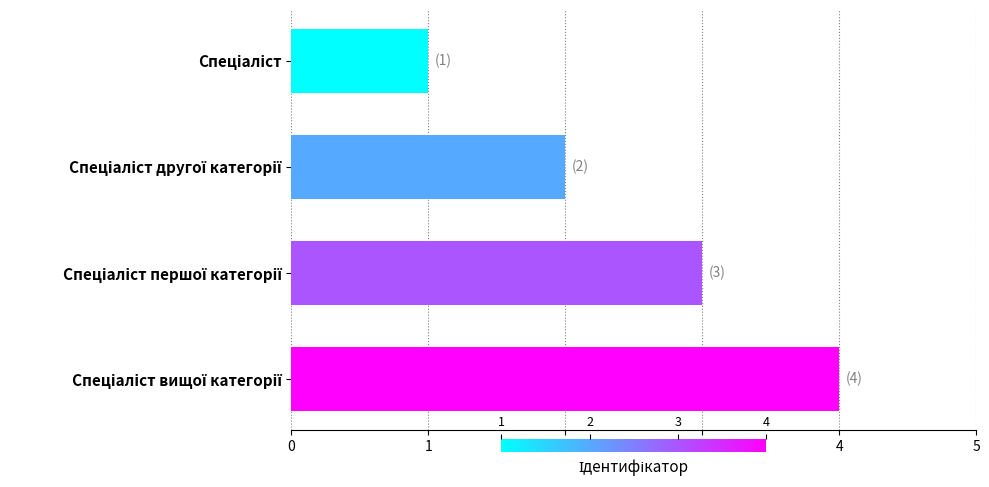

What is the sum of all values?

10